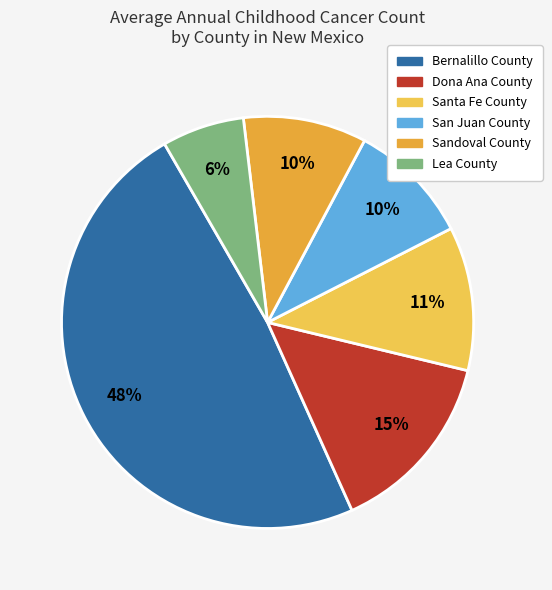

What is the smallest slice in the pie chart?

Lea County